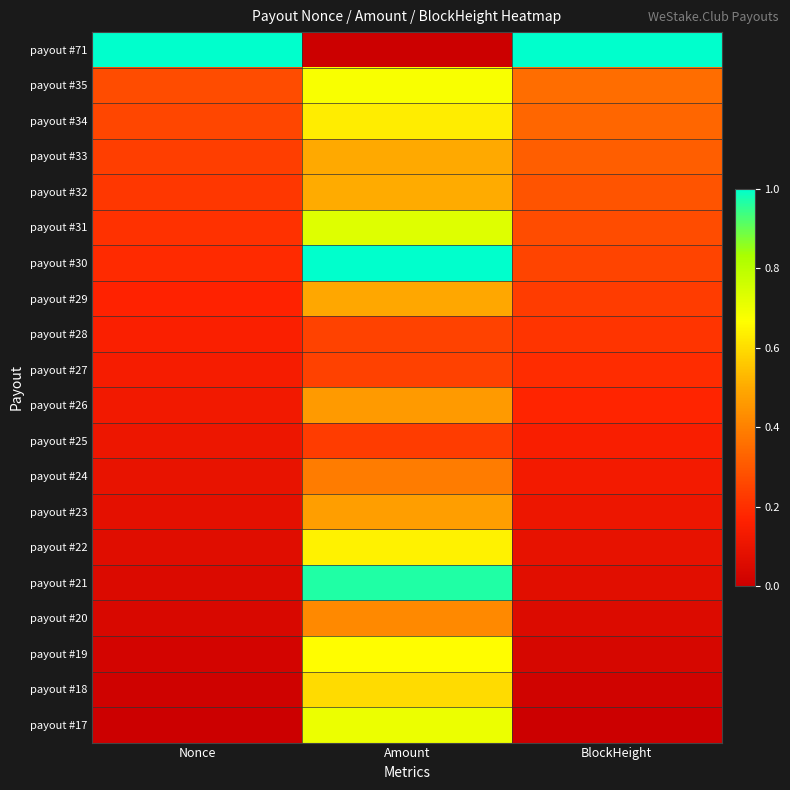

At which category does the chart reach its peak across all series?

Nonce